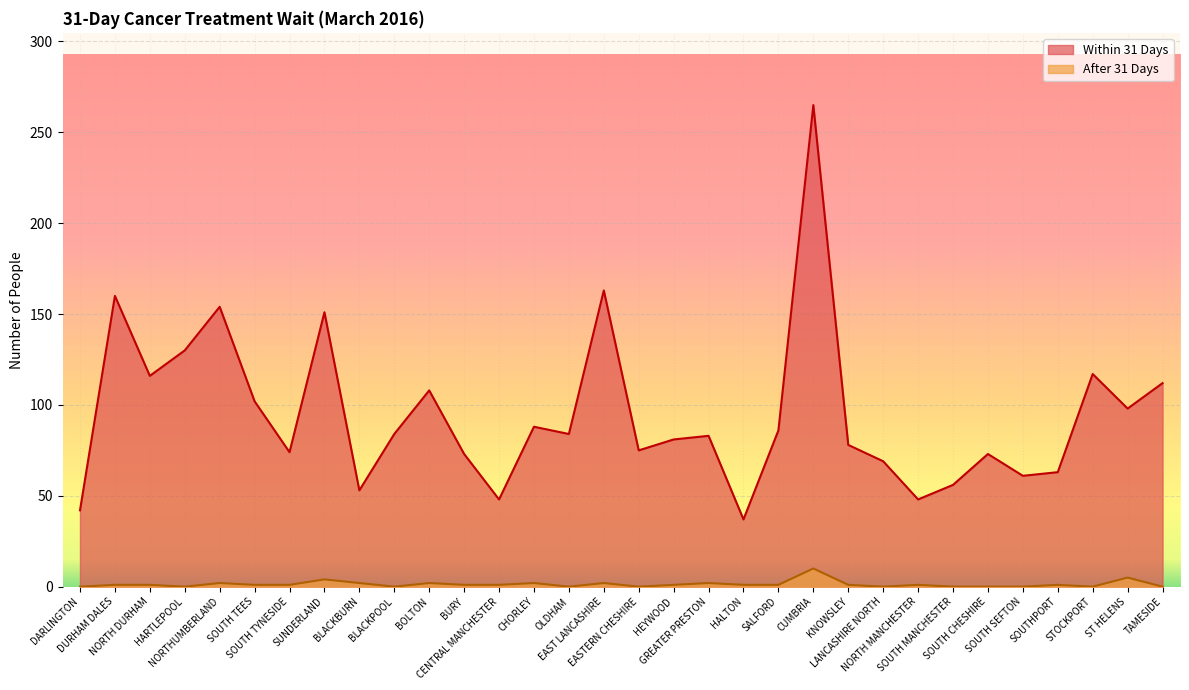

How many values in the After 31 Days series exceed 1?

9